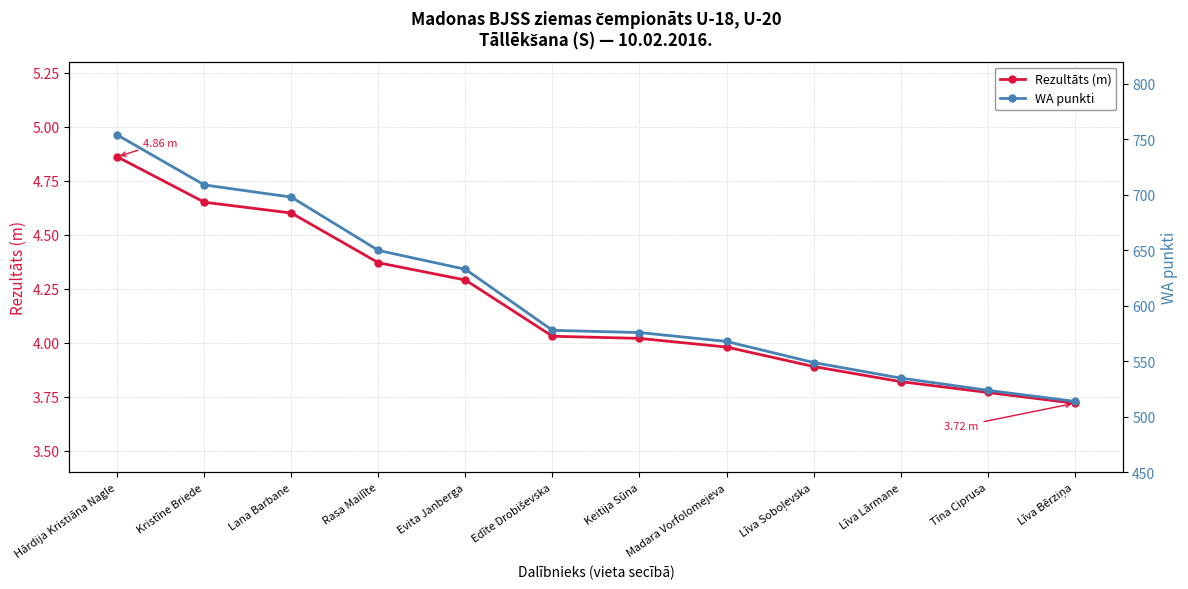

Where is WA punkti nearest to the value 634?

Evita Janberga